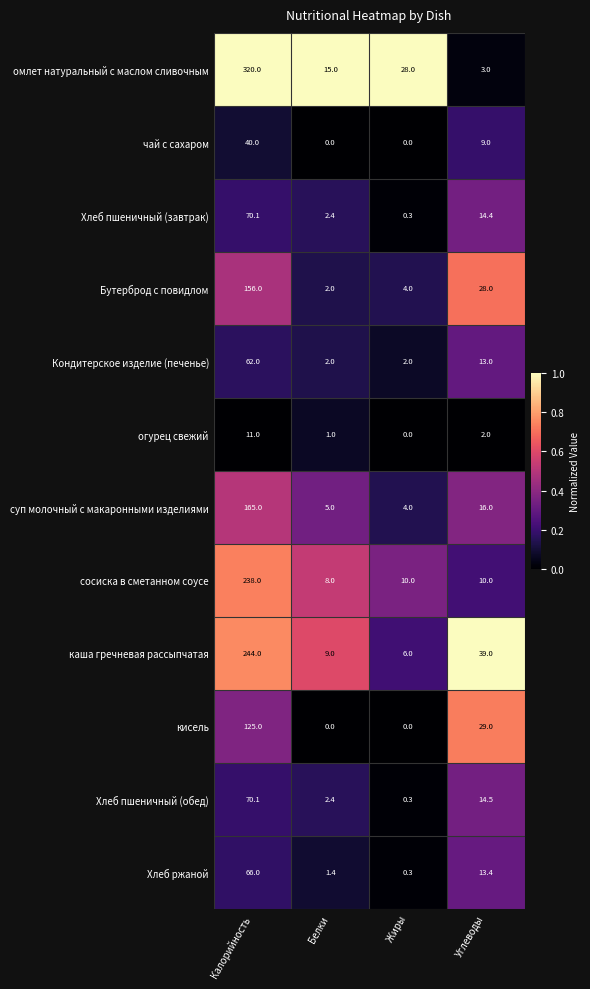

At which label is чай с сахаром closest to 20?

Углеводы